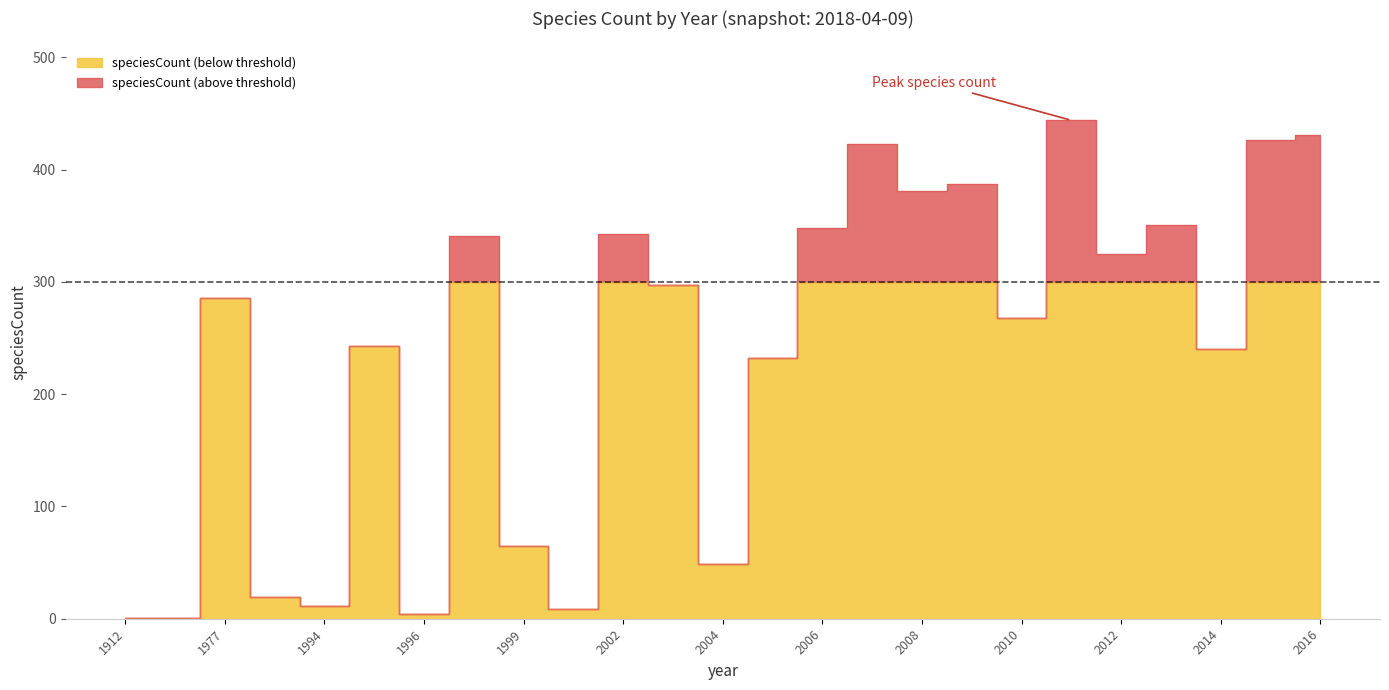

What is the change in value from 1914 to 1996?

+3